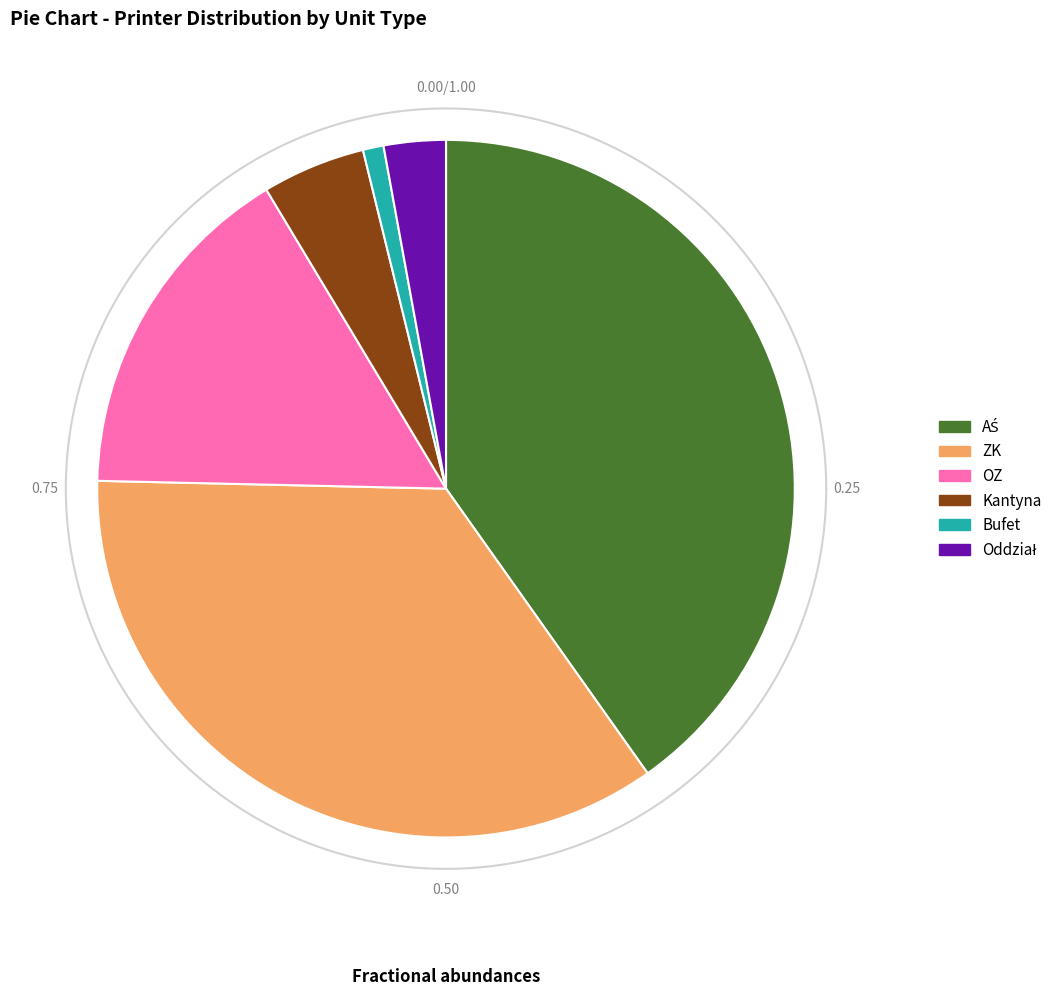

Rank the categories by value from highest to lowest.

AŚ, ZK, OZ, Kantyna, Oddział, Bufet